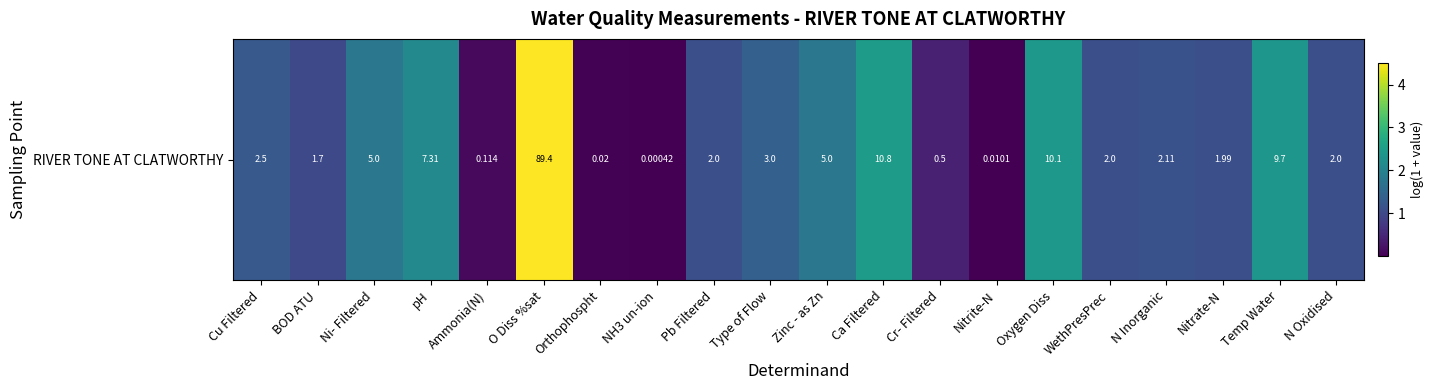

What is the change in value from Cu Filtered to Nitrate-N?

-0.2